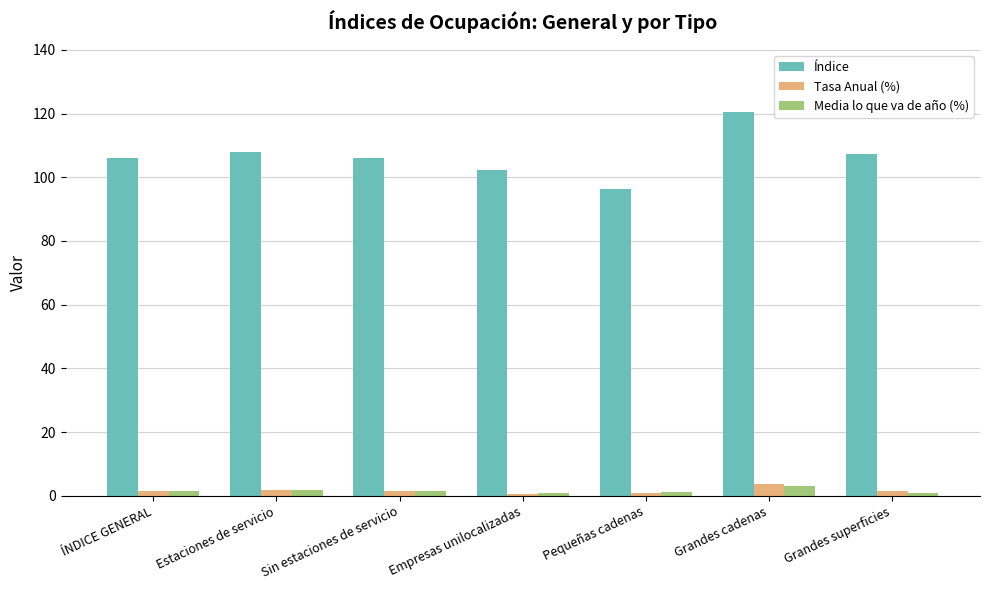

At which label does Índice reach its minimum?

Pequeñas cadenas